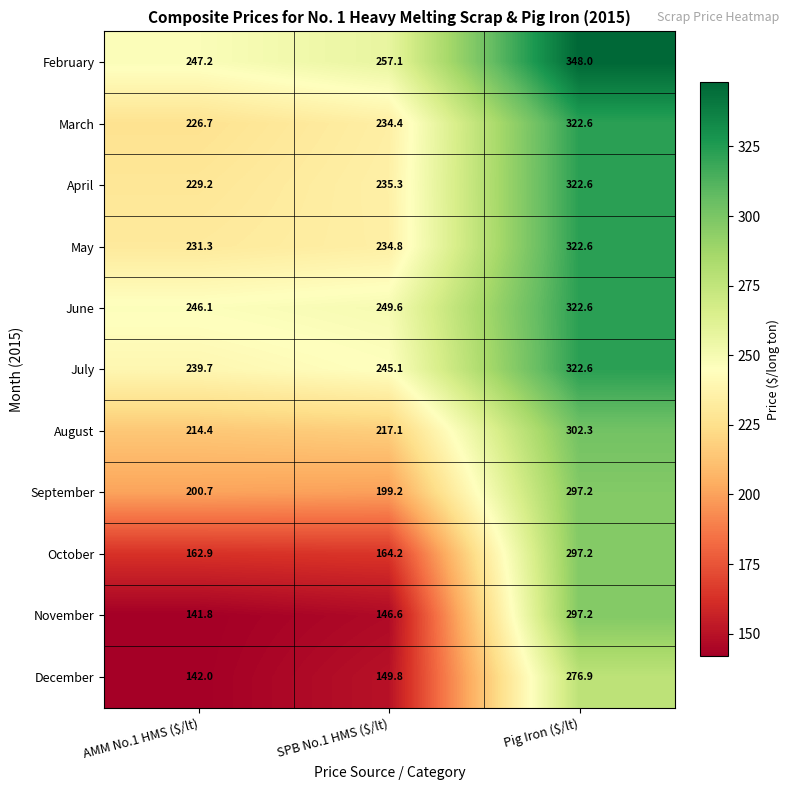

Count the number of data series in this chart.

11